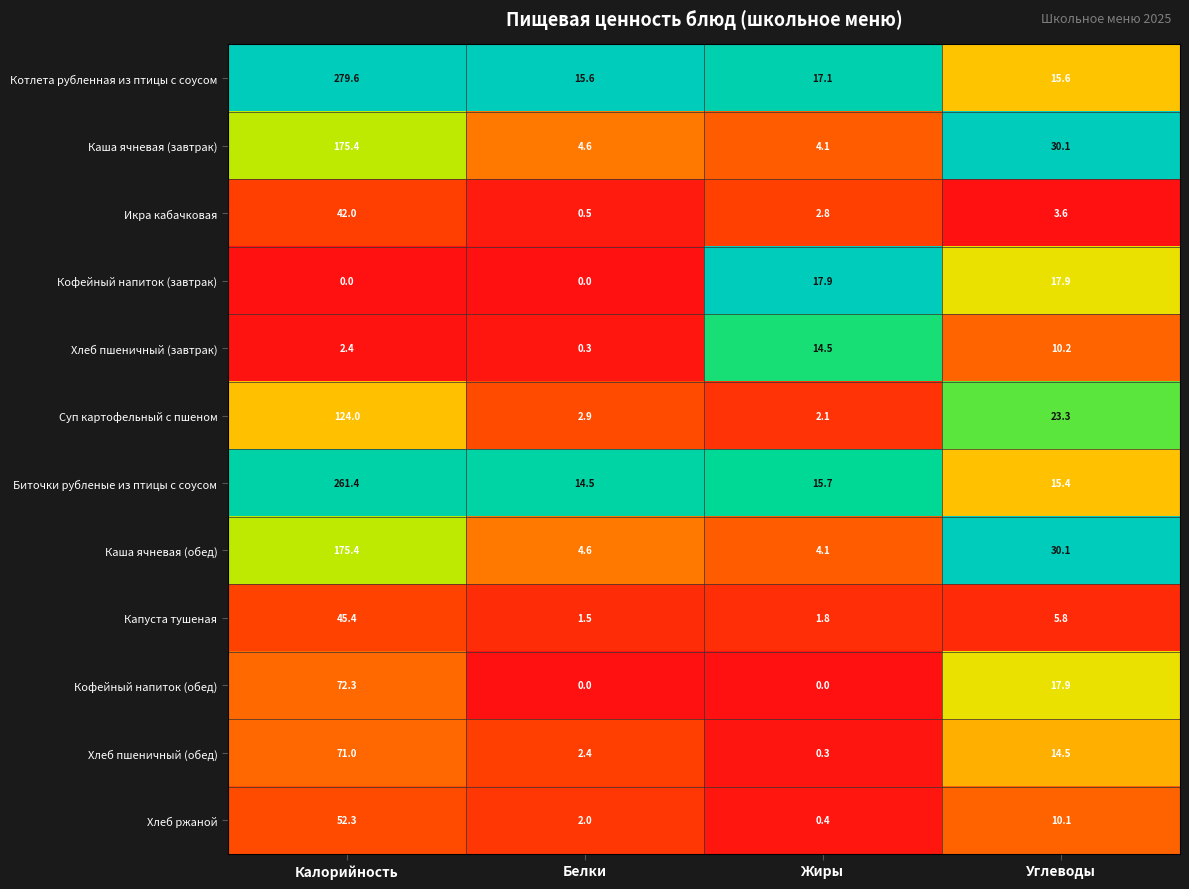

What is the sum of the Хлеб ржаной values at Калорийность and Белки?

54.3